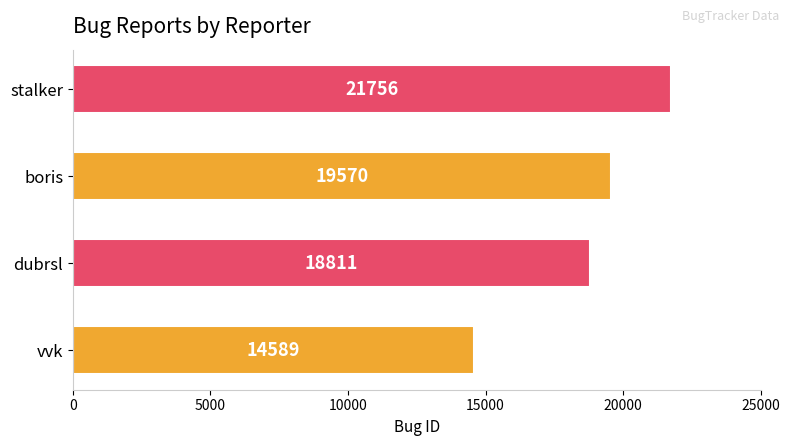

Where is the data nearest to the value 18172?

dubrsl